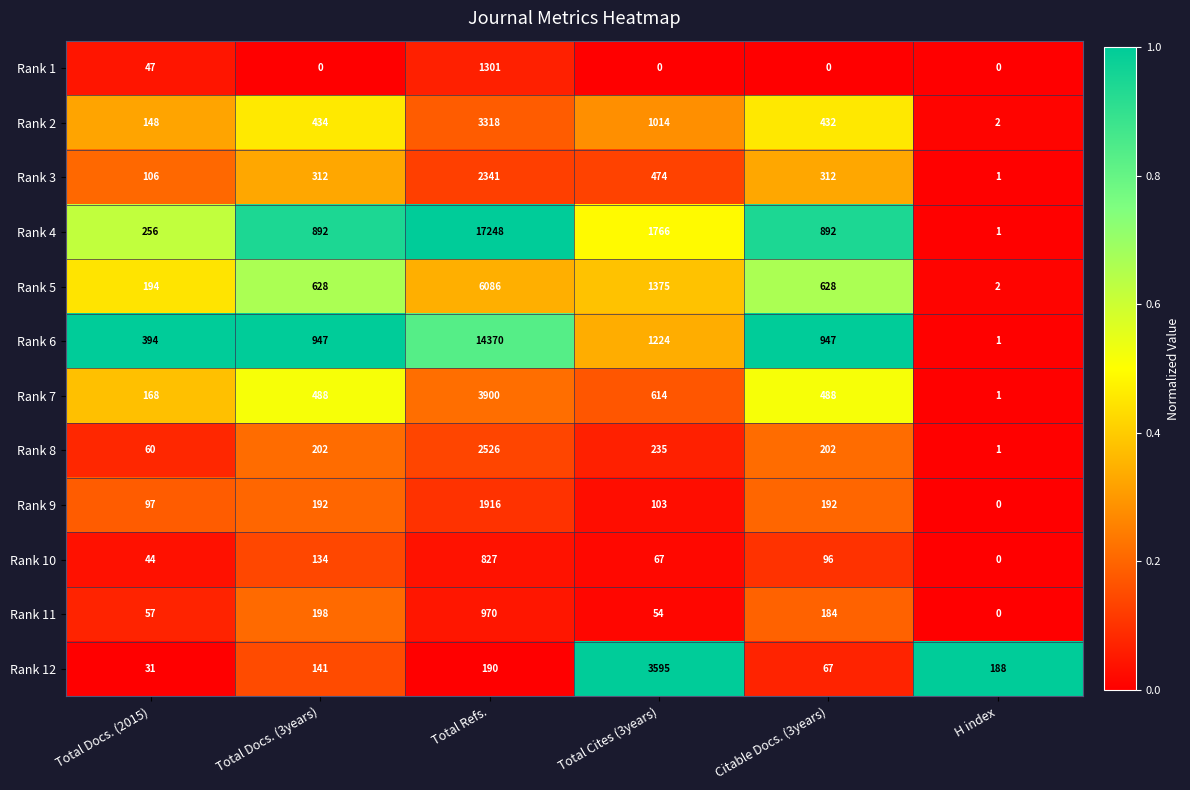

What is the maximum value shown in the chart?

17248